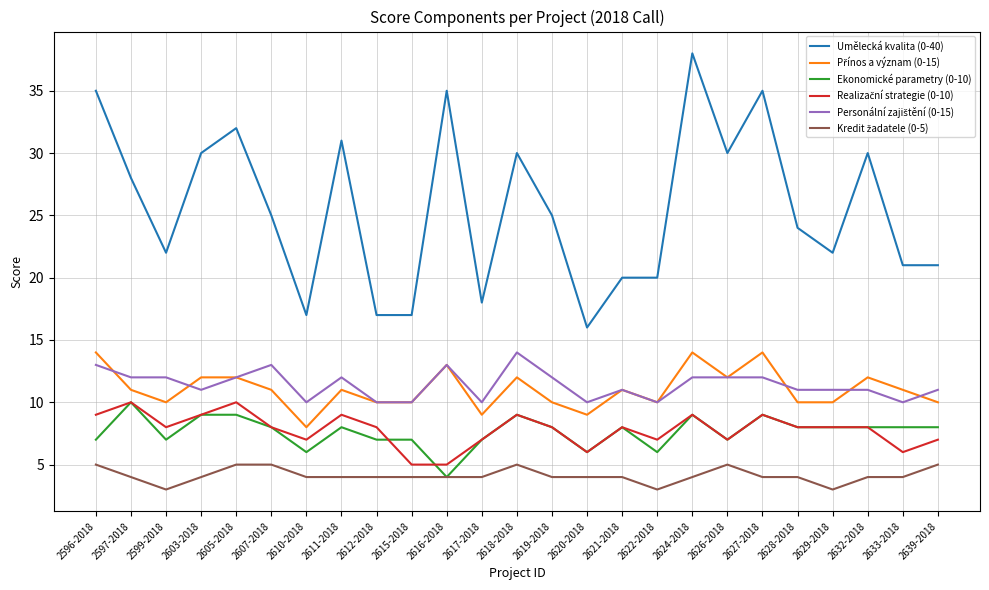

Which series has the largest total across all categories?

Umělecká kvalita (0-40)